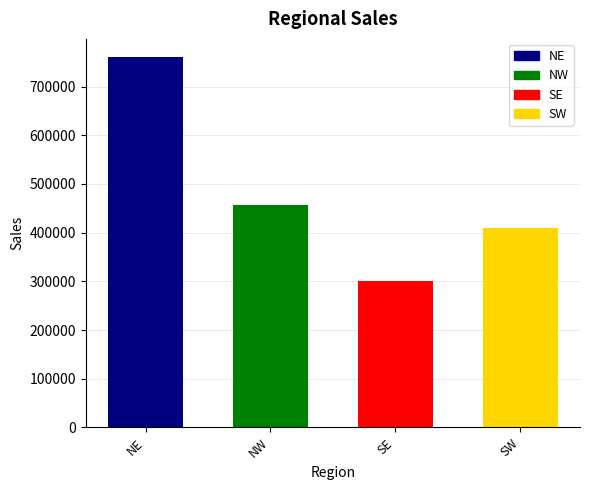

What is the maximum value shown in the chart?

760000